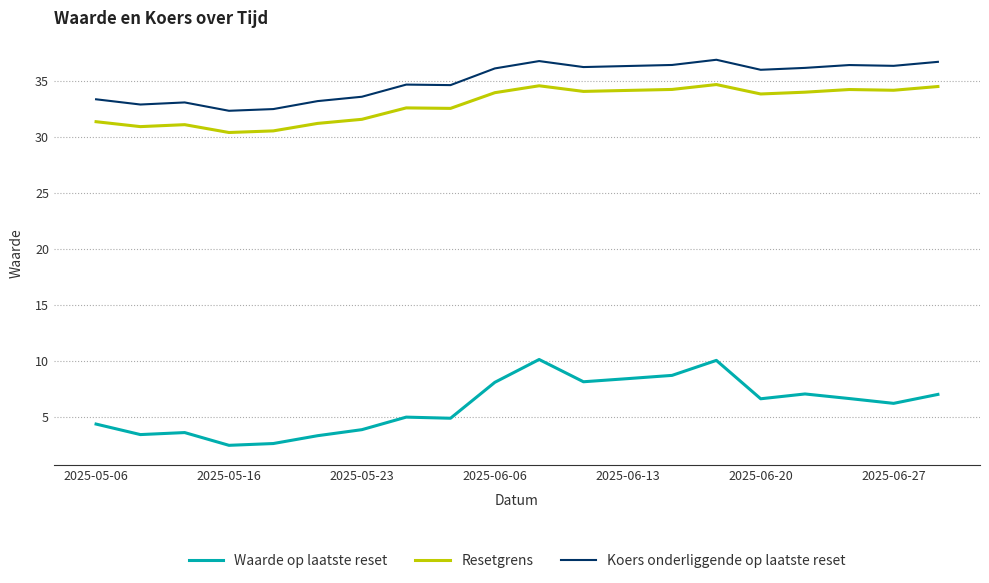

True or false: Resetgrens and Koers onderliggende op laatste reset intersect in this chart.

False